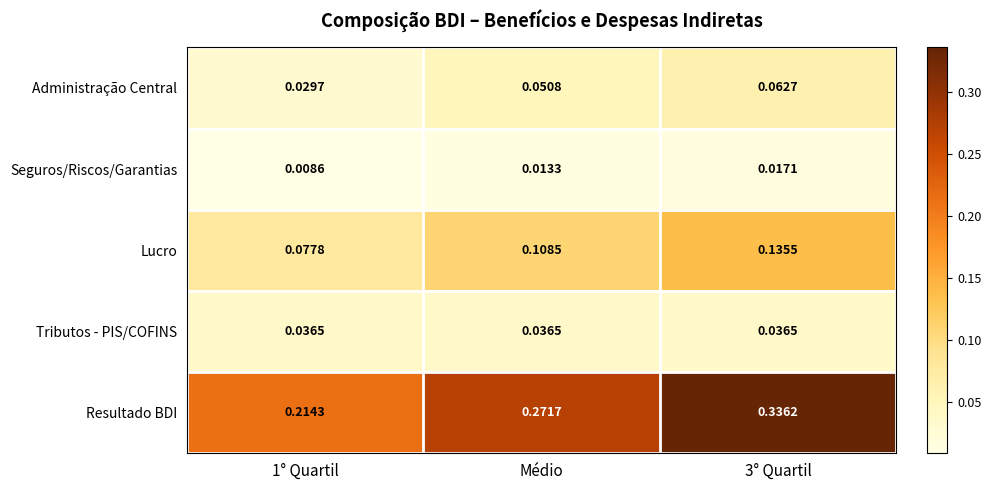

Which series has the largest total across all categories?

Resultado BDI